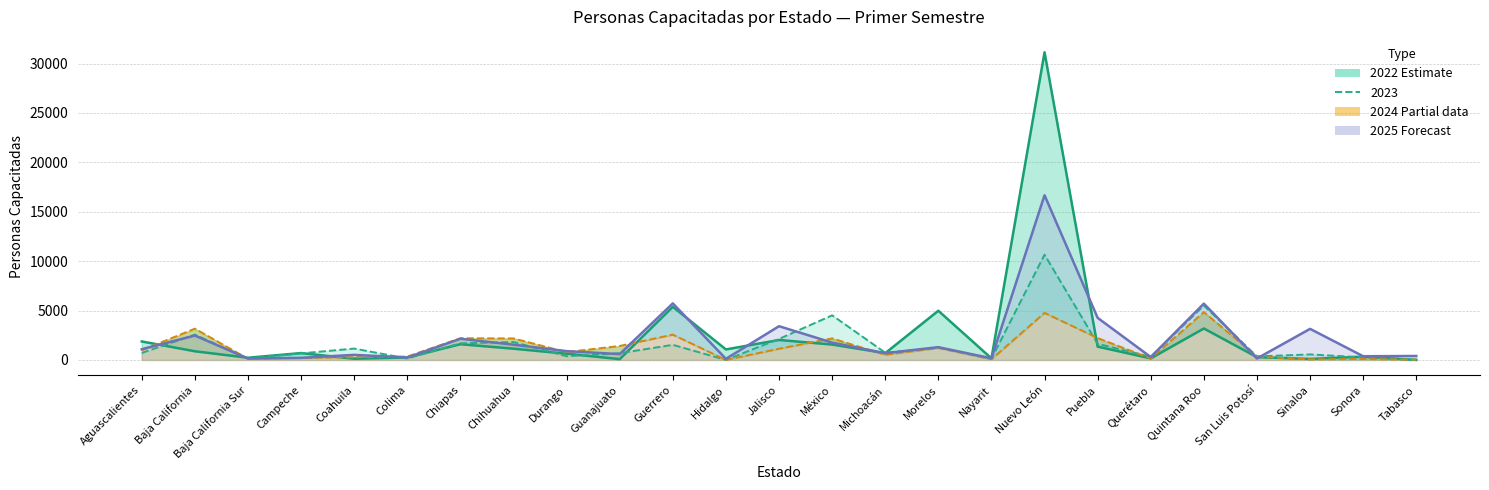

What is the value of the 2024 point at the 14th from the left?

2179